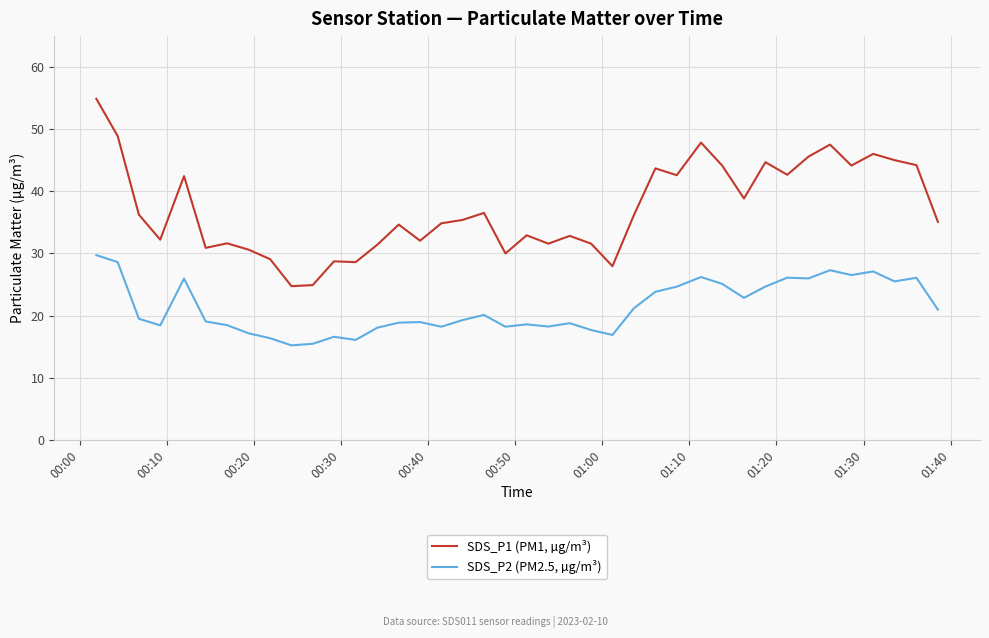

Rank the series by their maximum value, from highest to lowest.

SDS_P1 (PM1, µg/m³), SDS_P2 (PM2.5, µg/m³)